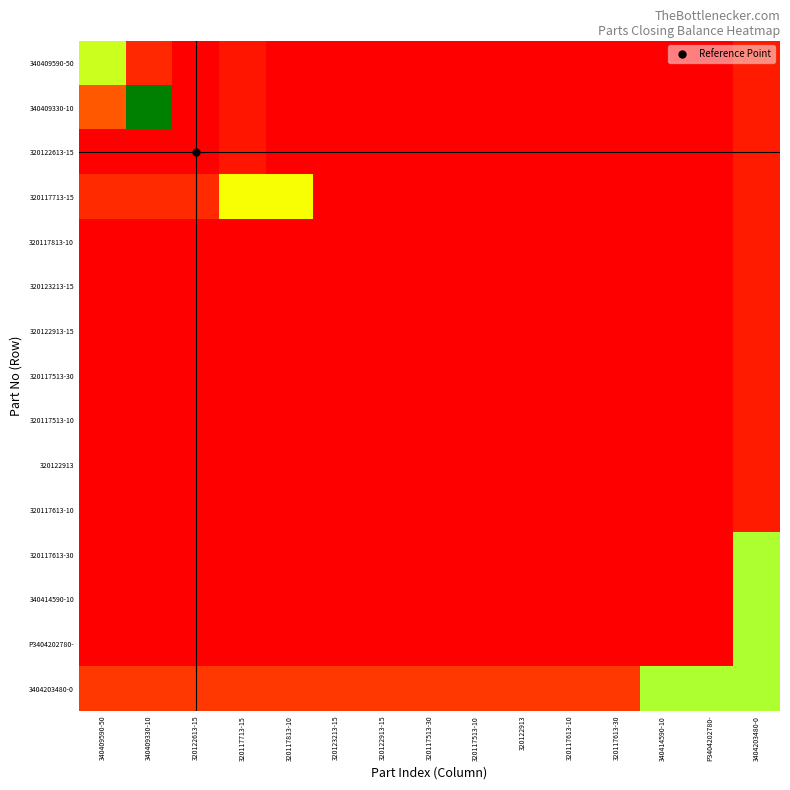

What is the maximum value shown in the chart?

2482.5